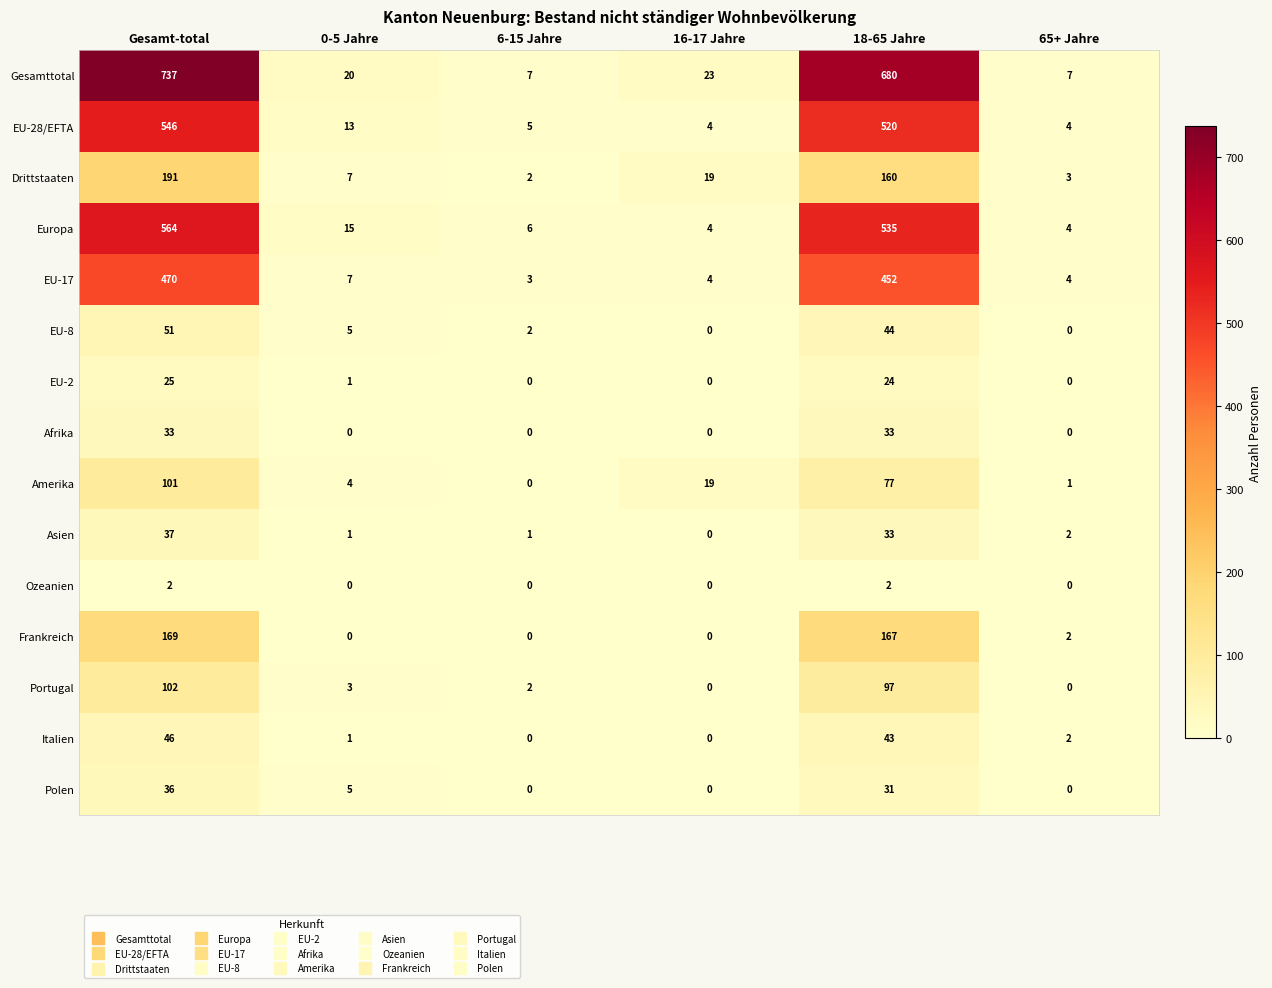

What is the difference between the second highest and minimum values in the Afrika series?

33